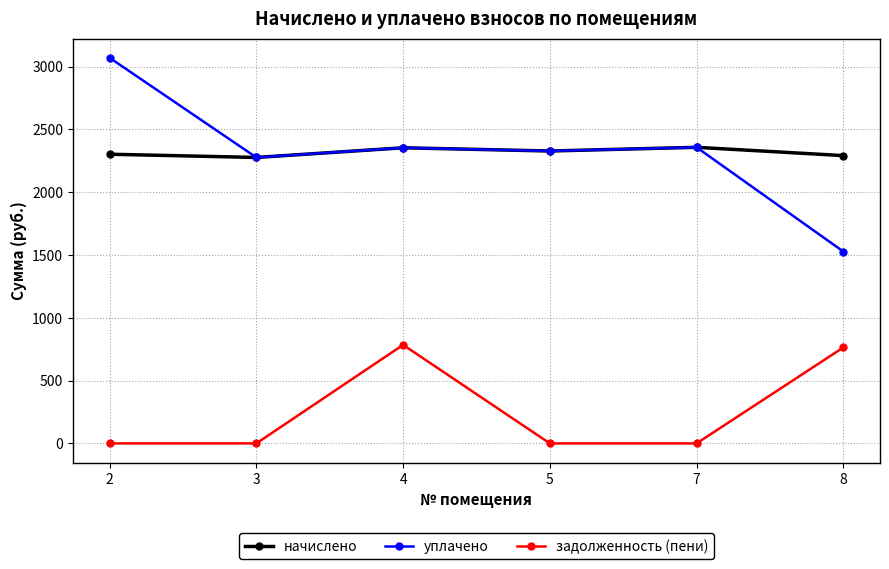

True or false: задолженность (пени) and начислено intersect in this chart.

False